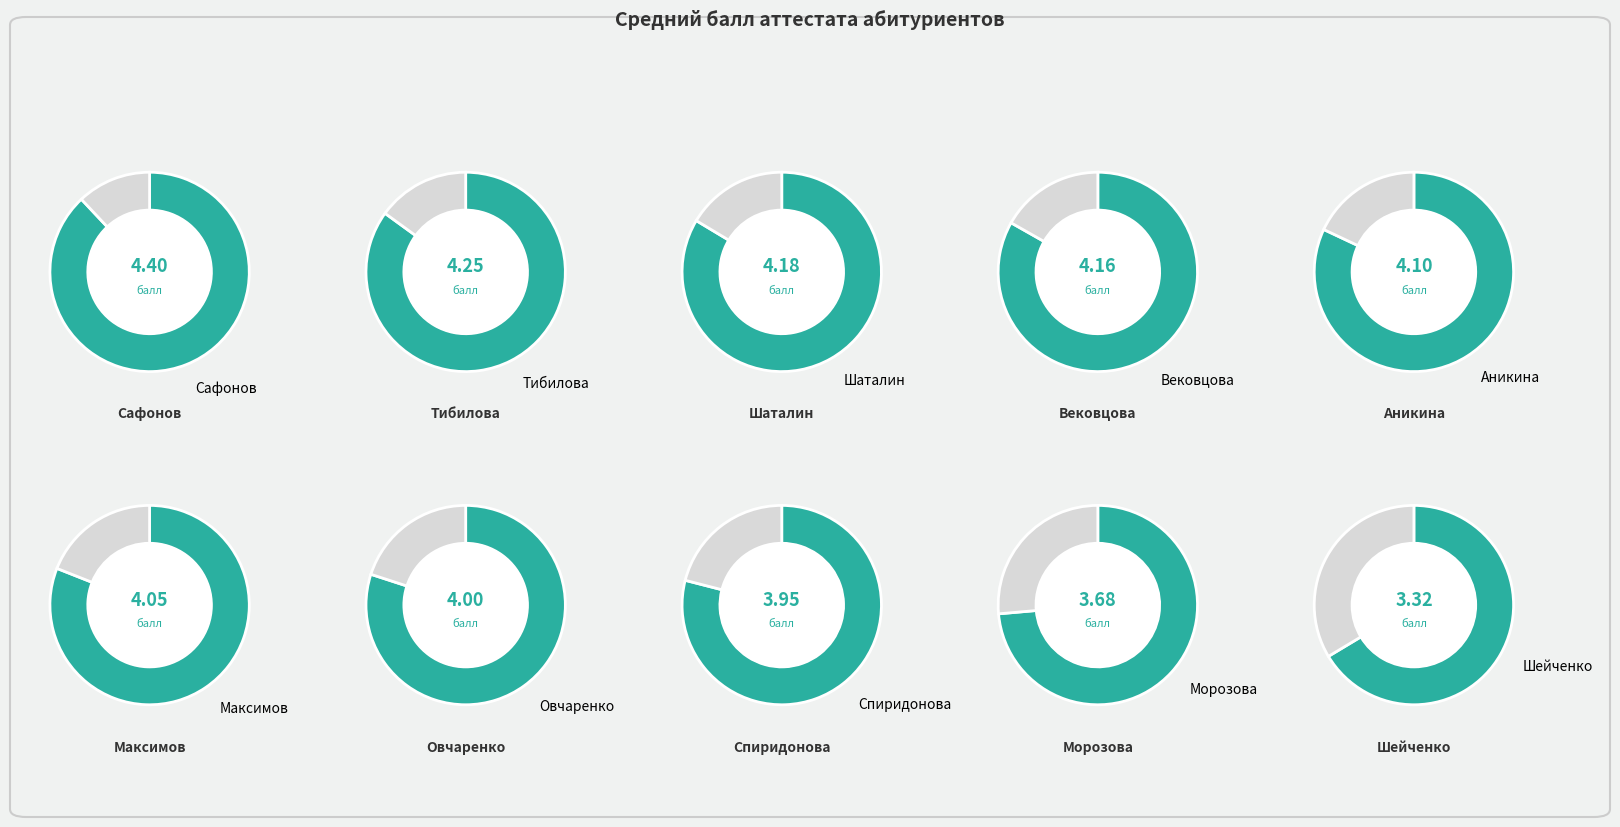

How much of the chart is everything except Шаталин?

89.6%